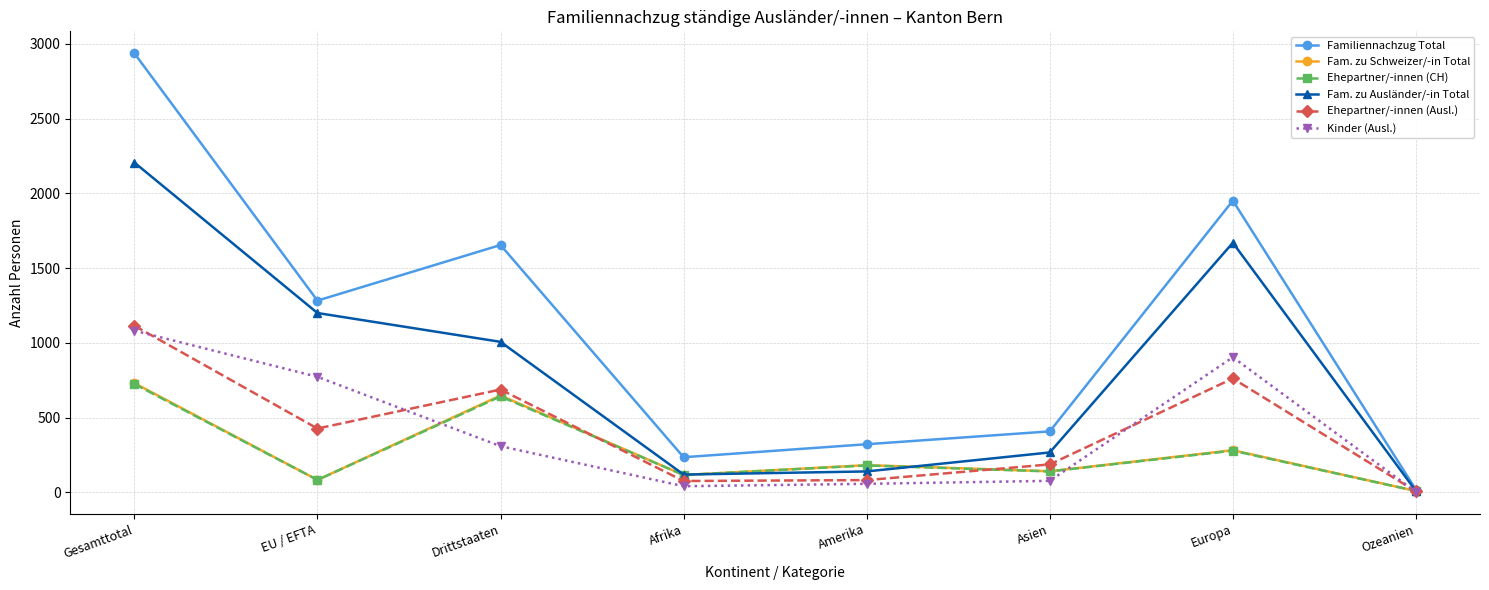

What is the label of the 2nd point from the left?

EU / EFTA